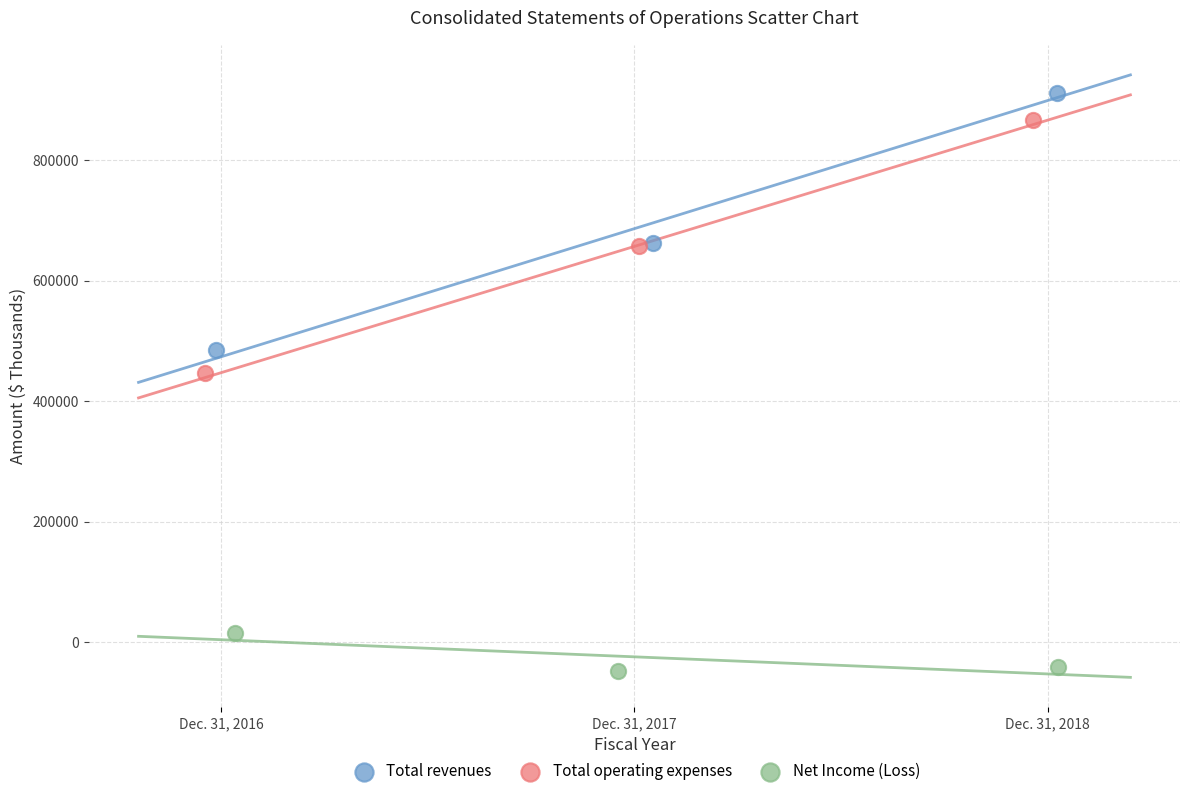

Which series has the widest spread of Y values?

Total revenues